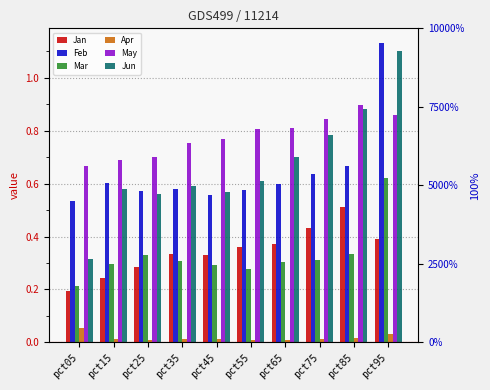

At how many categories does at least one series exceed 0?

10